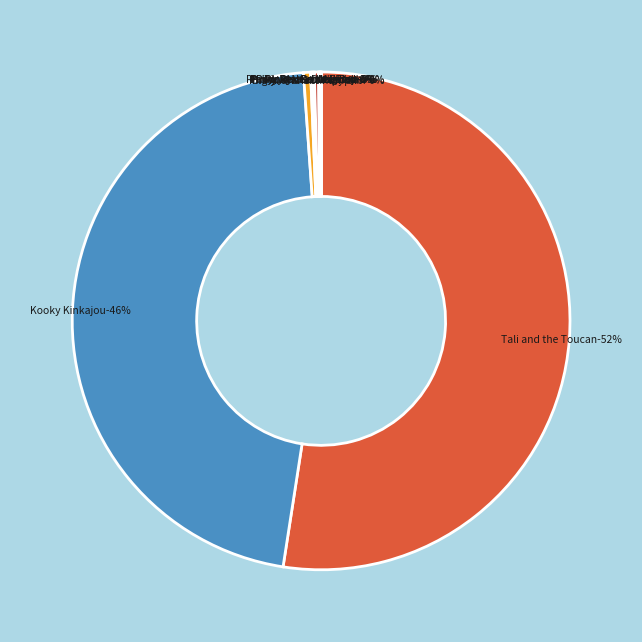

Rank the categories by value from highest to lowest.

Tali and the Toucan, Kooky Kinkajou, Big Al and Shrimpy, Pinky and Rex and the Perfect Pumpkin, Pinky and Rex and the New Neighbors, Pinky and Rex and the School Play, Pinky and Rex Go to Camp, Pinky and Rex and the Mean Old Witch, Pinky and Rex Get Married, Pinky And Rex and the Double-Dad Weekend